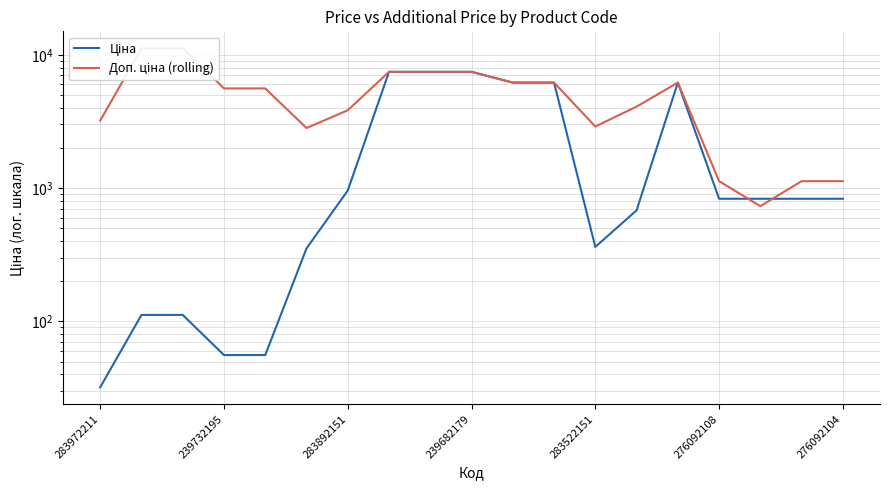

List the series in order of their peak value, lowest first.

Ціна, Доп. ціна (rolling)